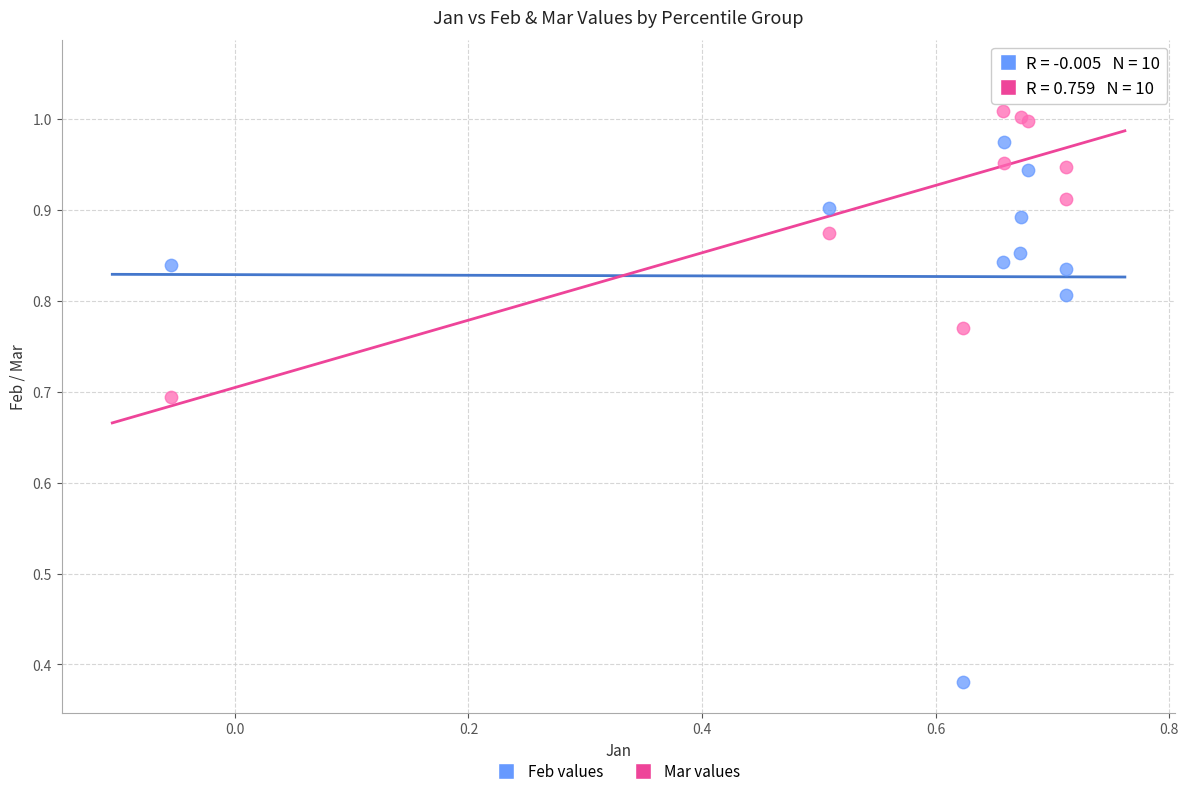

In the Mar values series, what Y value is closest to 0?

0.7